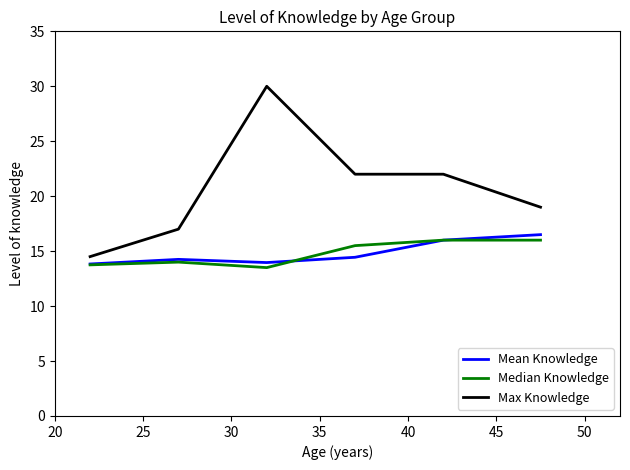

What are all the series names shown in the legend?

Mean Knowledge, Median Knowledge, Max Knowledge